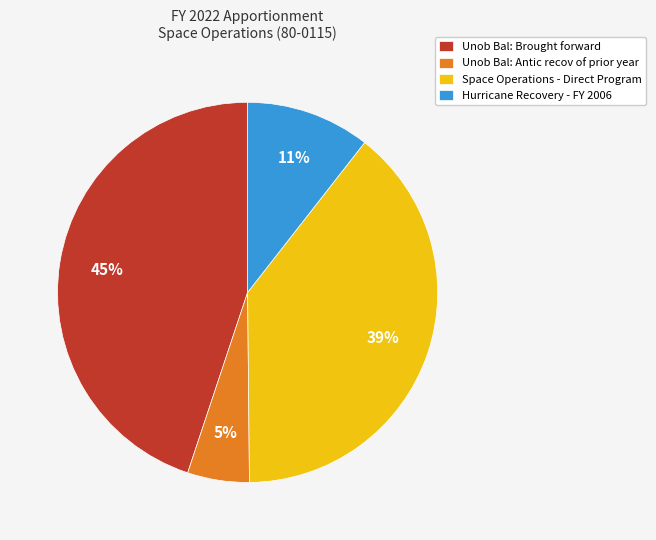

Between Space Operations - Direct Program and Unob Bal: Brought forward, which is larger?

Unob Bal: Brought forward